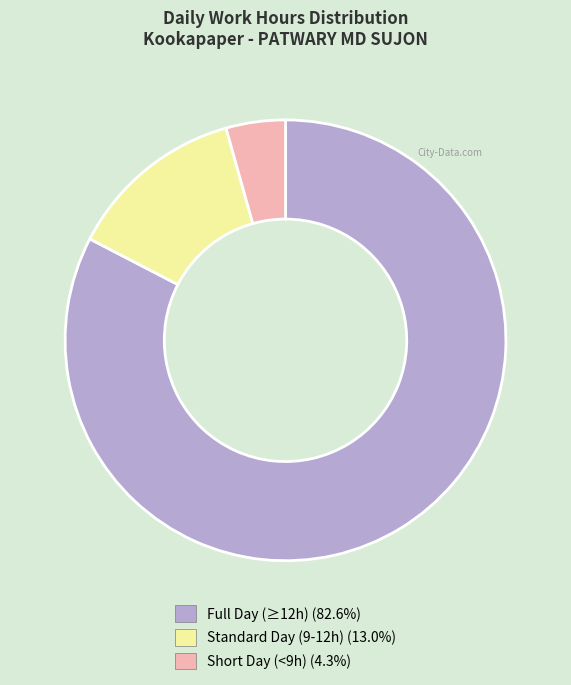

Is there any slice that represents more than half of the pie?

Yes